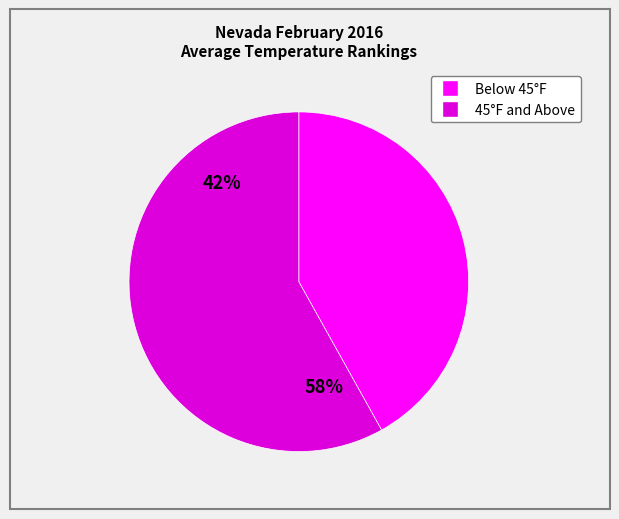

How many slices are in this pie chart?

2